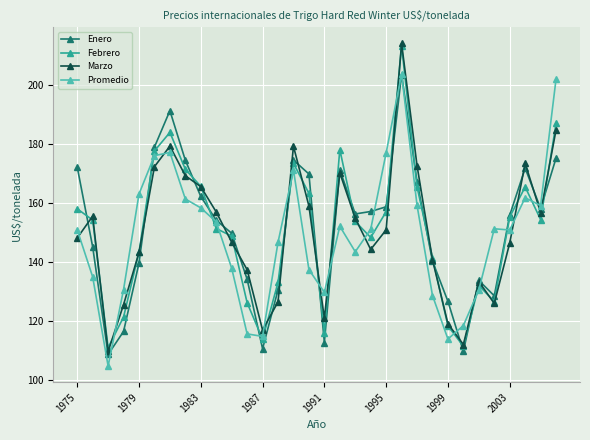

Which series has the largest range (max minus min)?

Marzo